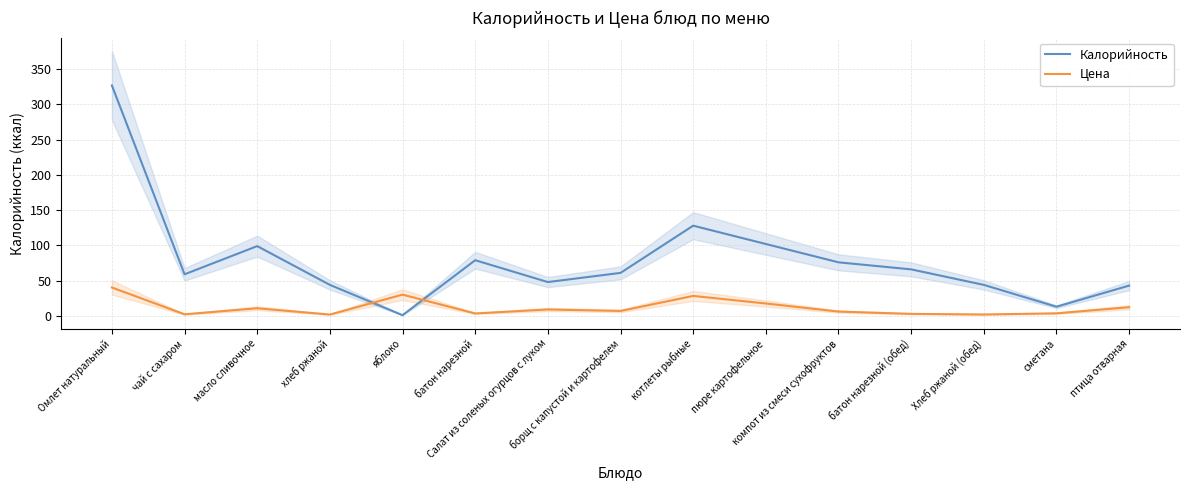

Reading left to right, what are all the values shown in this chart?

Калорийность: Омлет натуральный=327.0	чай с сахаром=59.0	масло сливочное=99.0	хлеб ржаной=44.0	яблоко=1.0	батон нарезной=79.0	Салат из соленых огурцов с луком=48.0	борщ с капустой и картофелем=61.0	котлеты рыбные=128.0	пюре картофельное=102.0	компот из смеси сухофруктов=76.0	батон нарезной (обед)=66.0	Хлеб ржаной (обед)=44.0	сметана=13.0	птица отварная=43.0
Цена: Омлет натуральный=40.3	чай с сахаром=2.3	масло сливочное=10.8	хлеб ржаной=1.9	яблоко=30.2	батон нарезной=3.5	Салат из соленых огурцов с луком=9.1	борщ с капустой и картофелем=7.0	котлеты рыбные=28.3	пюре картофельное=17.6	компот из смеси сухофруктов=6.1	батон нарезной (обед)=2.9	Хлеб ржаной (обед)=2.0	сметана=3.6	птица отварная=12.3